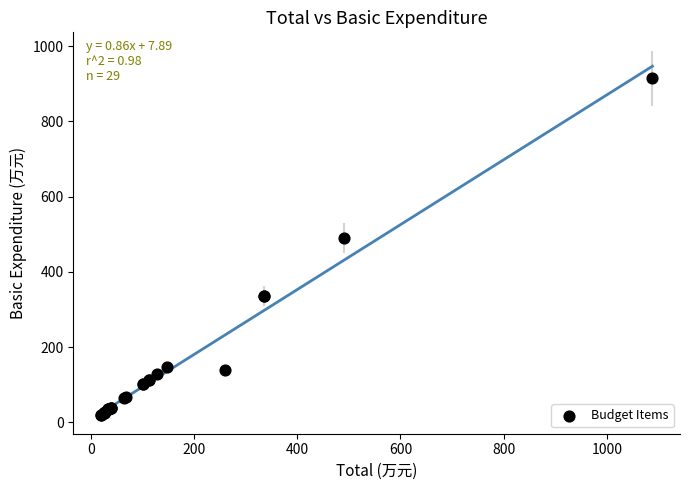

What Y value in the scatter plot is closest to 467?

490.6